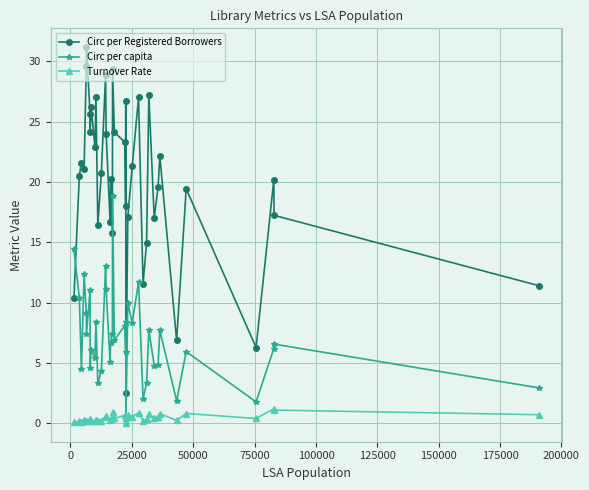

True or false: Circ per Registered Borrowers and Turnover Rate cross at least once.

False